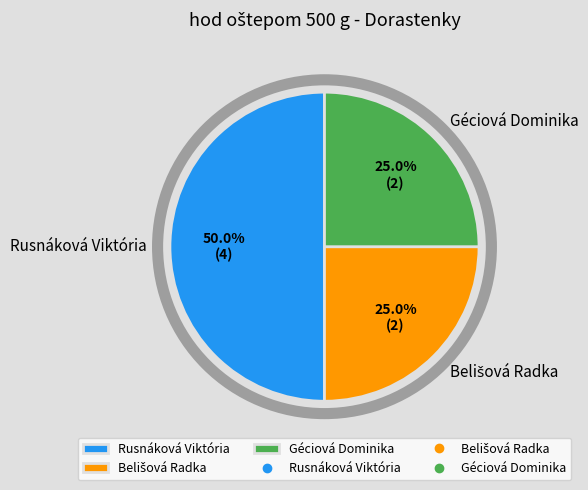

To the nearest percent, what is the difference between the largest and smallest slice percentages?

25%